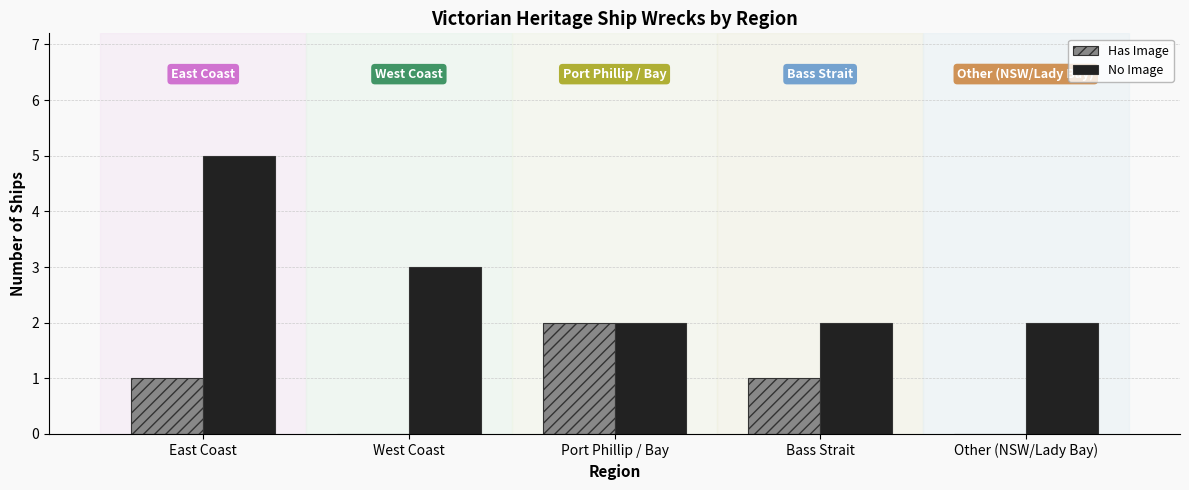

What value does the No Image series have at East Coast?

5